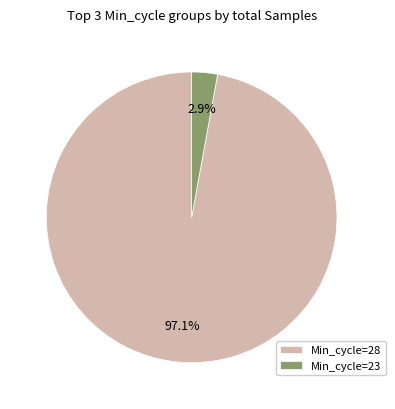

Between Min_cycle=23 and Min_cycle=28, which is larger?

Min_cycle=28